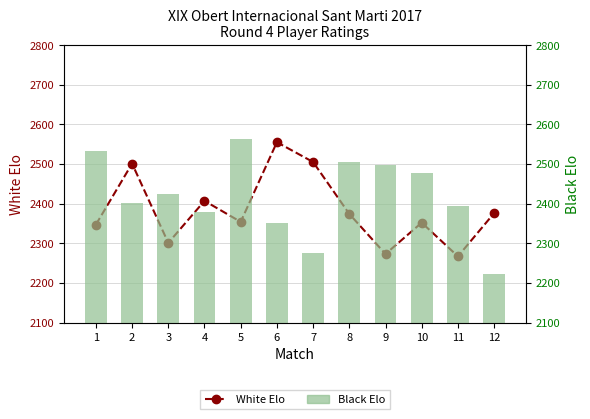

Between 5 and 9, which series saw the biggest shift?

White Elo